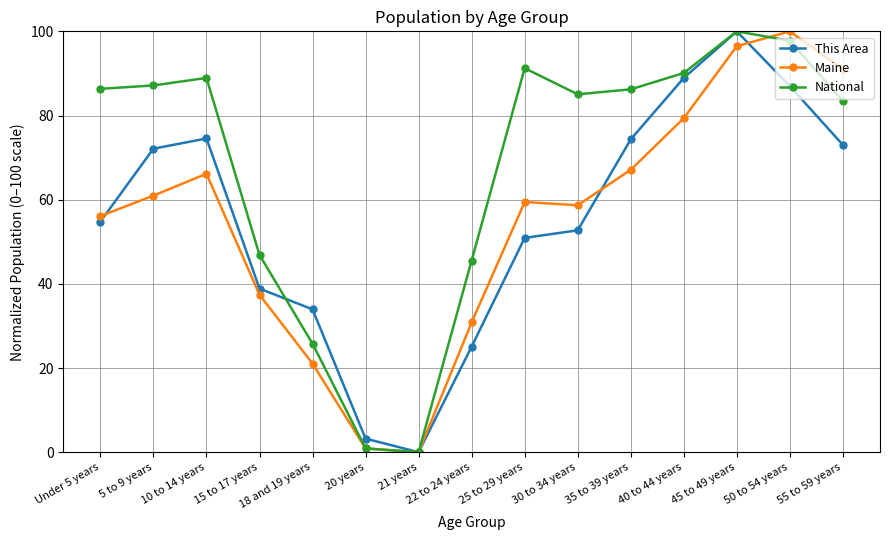

What is the label of the 9th point from the right?

21 years